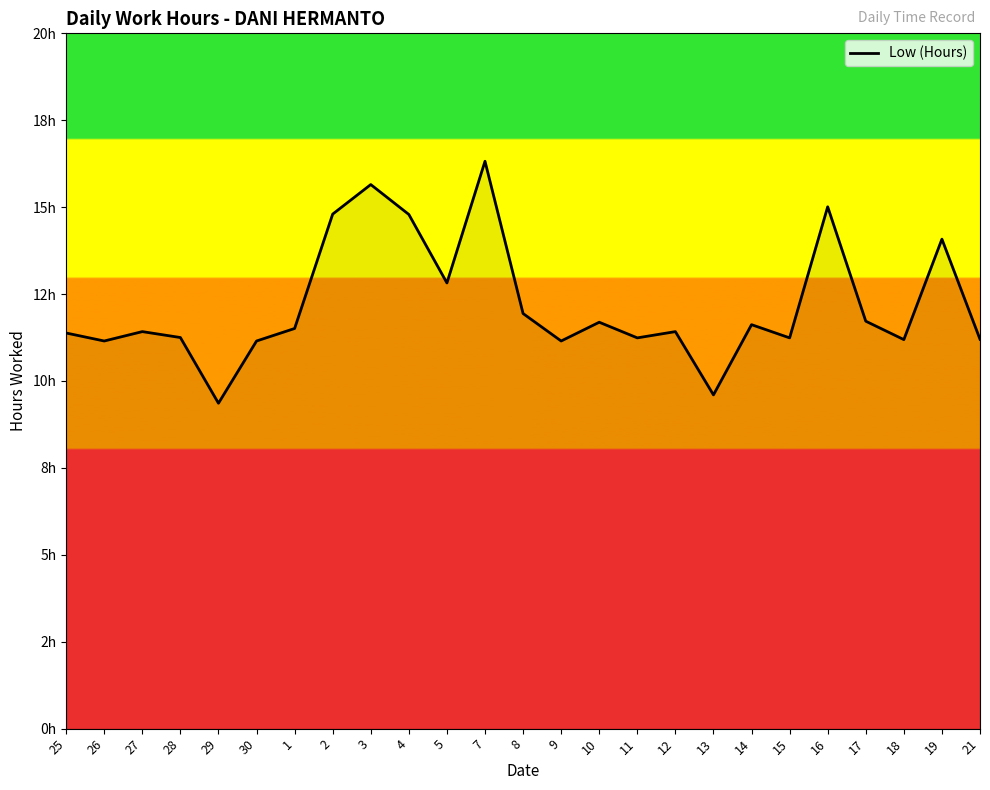

What is the sum of all values?

304.7